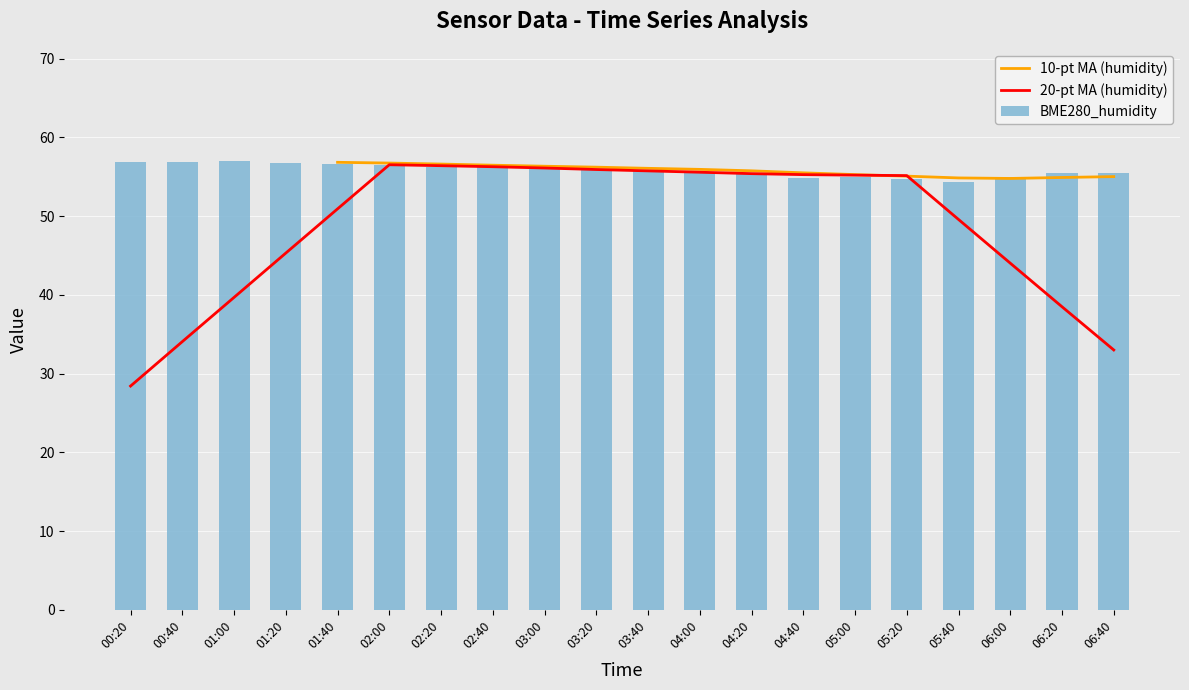

What is the minimum value for BME280_humidity?

54.4